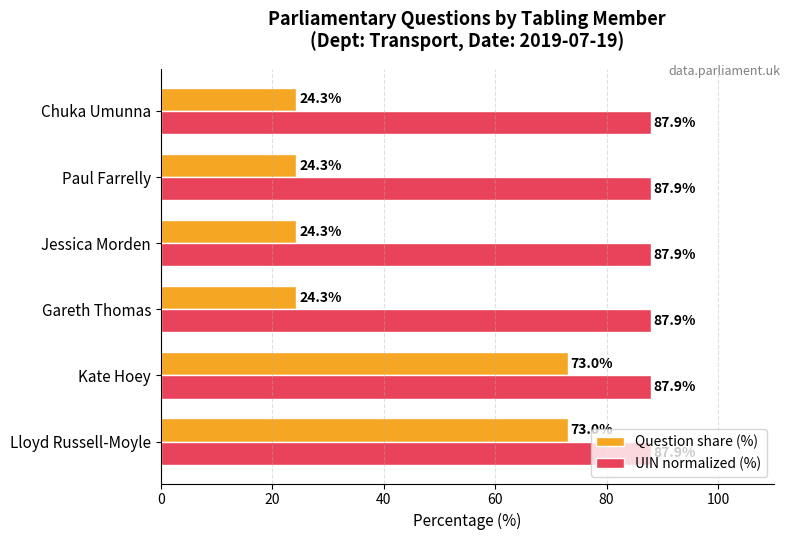

Which series has the widest spread of values?

Question share (%)